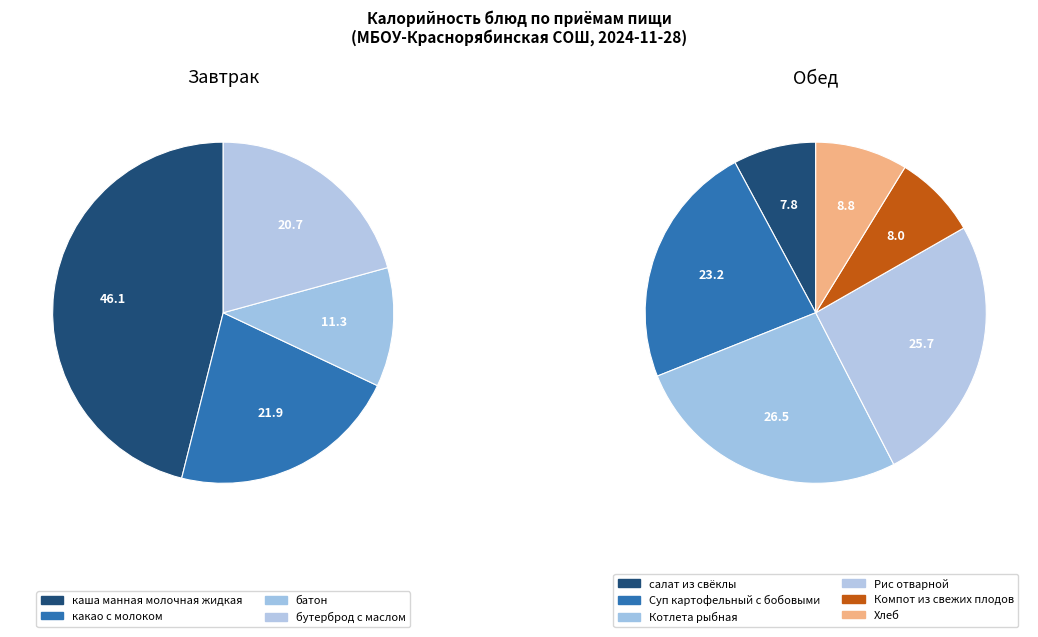

Does any single category account for the majority?

No